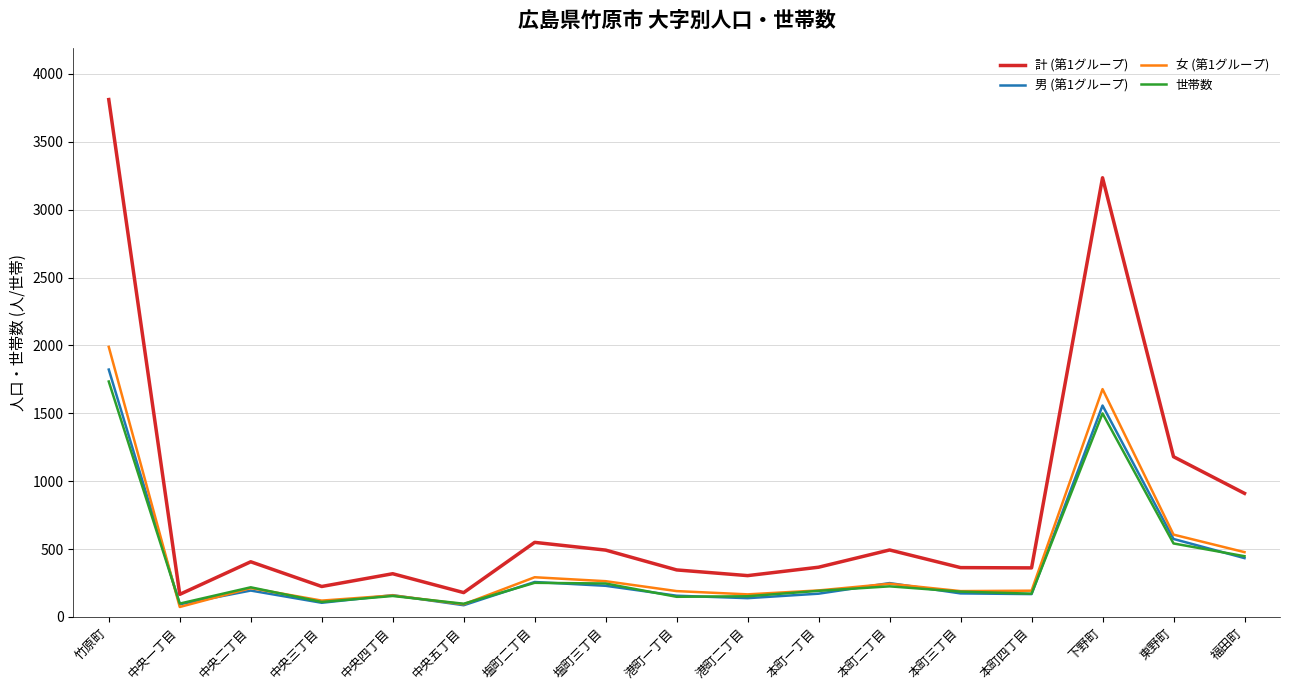

At which category does the chart reach its peak across all series?

竹原町